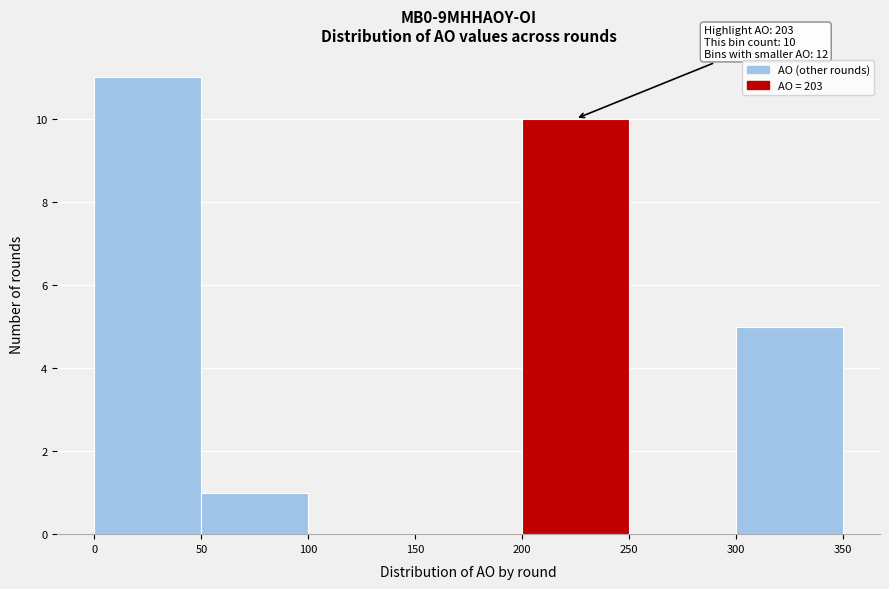

Which range on the x-axis has the tallest bar?

0 to 50